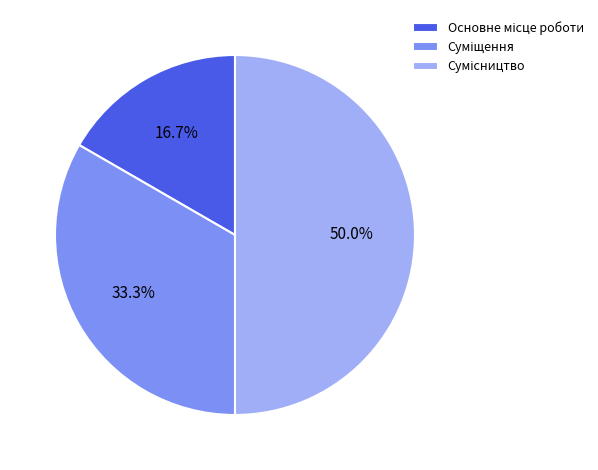

To the nearest percent, what is the combined percentage of Суміщення and Основне місце роботи?

50%